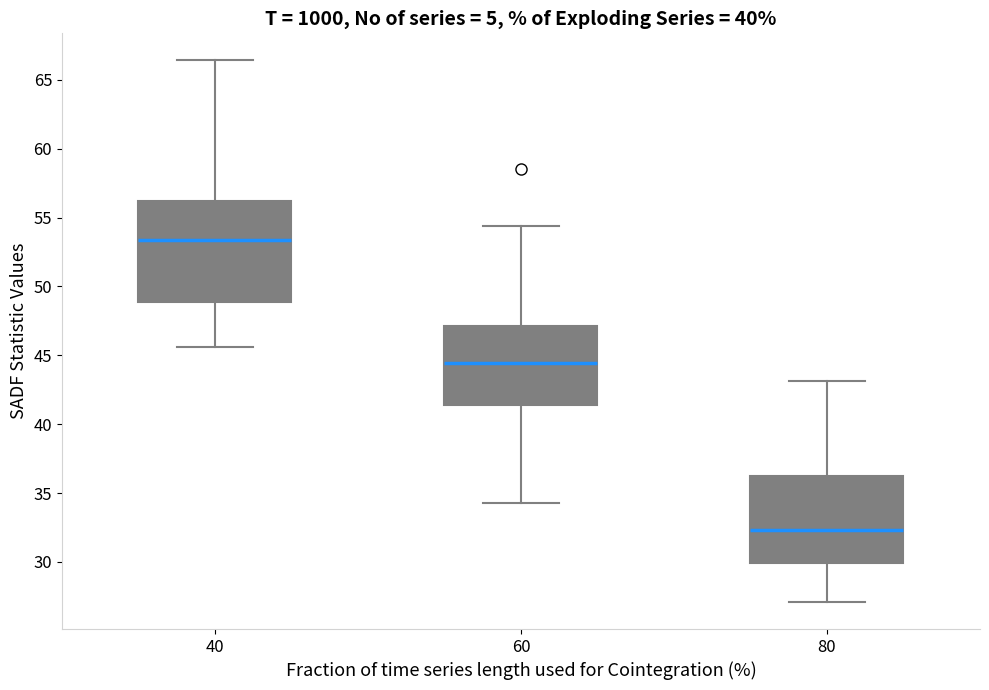

Reading left to right, transcribe this box plot: for each box, give where its median line is, the range the box spans, and where its two whiskers end, as read against the y-axis. The values are not printed on the chart, so give them approximately, as read against the axis.

40: median 53.5, box 49.0 to 56.0, whiskers 45.5 to 66.5
60: median 44.5, box 41.5 to 47.0, whiskers 34.5 to 54.5
80: median 32.5, box 30.0 to 36.0, whiskers 27.0 to 43.0